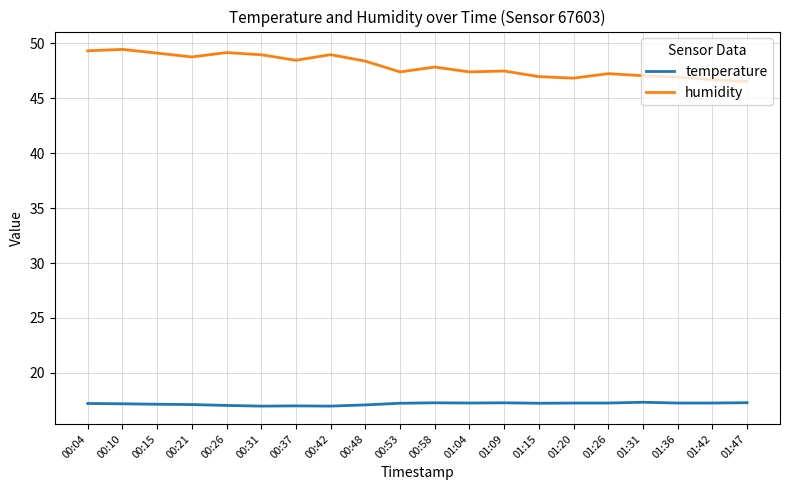

What position from the right is 00:26?

16